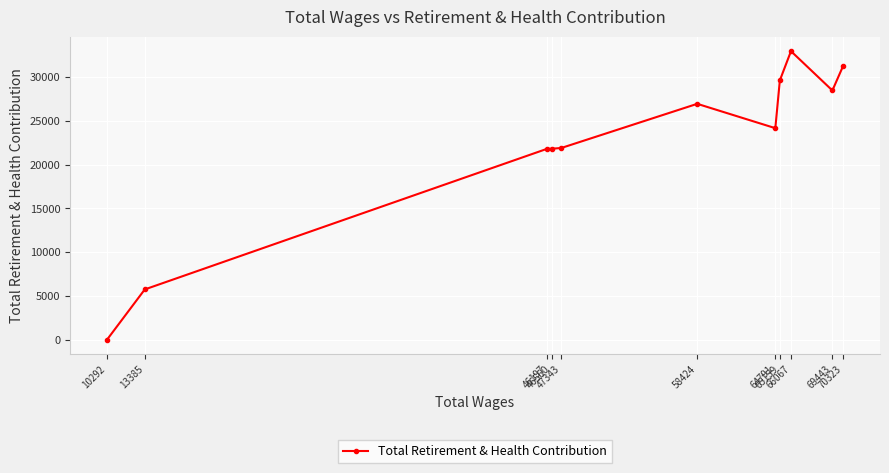

Is it true that the value at 13385 is 5762?

True